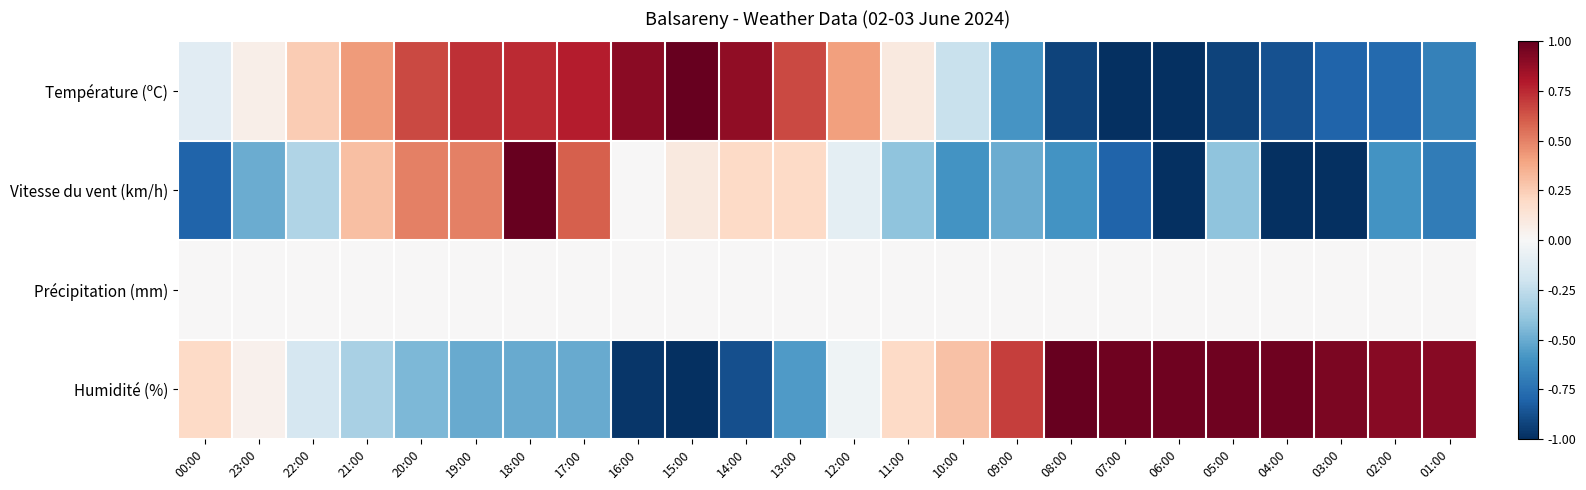

Reading right to left, list all the values displayed in this chart.

Température (ºC): 01:00=-0.7	02:00=-0.8	03:00=-0.8	04:00=-0.9	05:00=-0.9	06:00=-1.0	07:00=-1.0	08:00=-0.9	09:00=-0.6	10:00=-0.2	11:00=0.1	12:00=0.4	13:00=0.7	14:00=0.9	15:00=1.0	16:00=0.9	17:00=0.8	18:00=0.7	19:00=0.7	20:00=0.7	21:00=0.4	22:00=0.3	23:00=0.1	00:00=-0.1
Vitesse du vent (km/h): 01:00=-0.7	02:00=-0.6	03:00=-1.0	04:00=-1.0	05:00=-0.4	06:00=-1.0	07:00=-0.8	08:00=-0.6	09:00=-0.5	10:00=-0.6	11:00=-0.4	12:00=-0.1	13:00=0.2	14:00=0.2	15:00=0.1	16:00=0.0	17:00=0.6	18:00=1.0	19:00=0.5	20:00=0.5	21:00=0.3	22:00=-0.3	23:00=-0.5	00:00=-0.8
Précipitation (mm): 01:00=0.0	02:00=0.0	03:00=0.0	04:00=0.0	05:00=0.0	06:00=0.0	07:00=0.0	08:00=0.0	09:00=0.0	10:00=0.0	11:00=0.0	12:00=0.0	13:00=0.0	14:00=0.0	15:00=0.0	16:00=0.0	17:00=0.0	18:00=0.0	19:00=0.0	20:00=0.0	21:00=0.0	22:00=0.0	23:00=0.0	00:00=0.0
Humidité (%): 01:00=0.9	02:00=0.9	03:00=0.9	04:00=1.0	05:00=1.0	06:00=1.0	07:00=1.0	08:00=1.0	09:00=0.7	10:00=0.3	11:00=0.2	12:00=-0.0	13:00=-0.6	14:00=-0.9	15:00=-1.0	16:00=-1.0	17:00=-0.5	18:00=-0.5	19:00=-0.5	20:00=-0.4	21:00=-0.3	22:00=-0.2	23:00=0.0	00:00=0.2